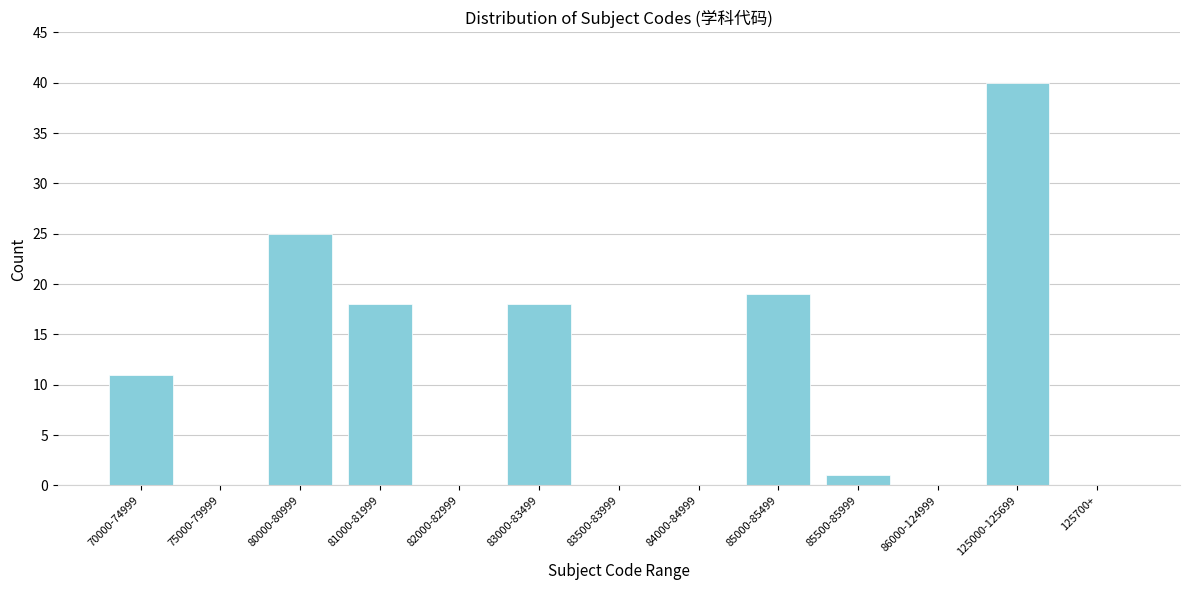

Reading right to left, extract all data points from this chart.

125700+=0	125000-125699=40	86000-124999=0	85500-85999=1	85000-85499=19	84000-84999=0	83500-83999=0	83000-83499=18	82000-82999=0	81000-81999=18	80000-80999=25	75000-79999=0	70000-74999=11